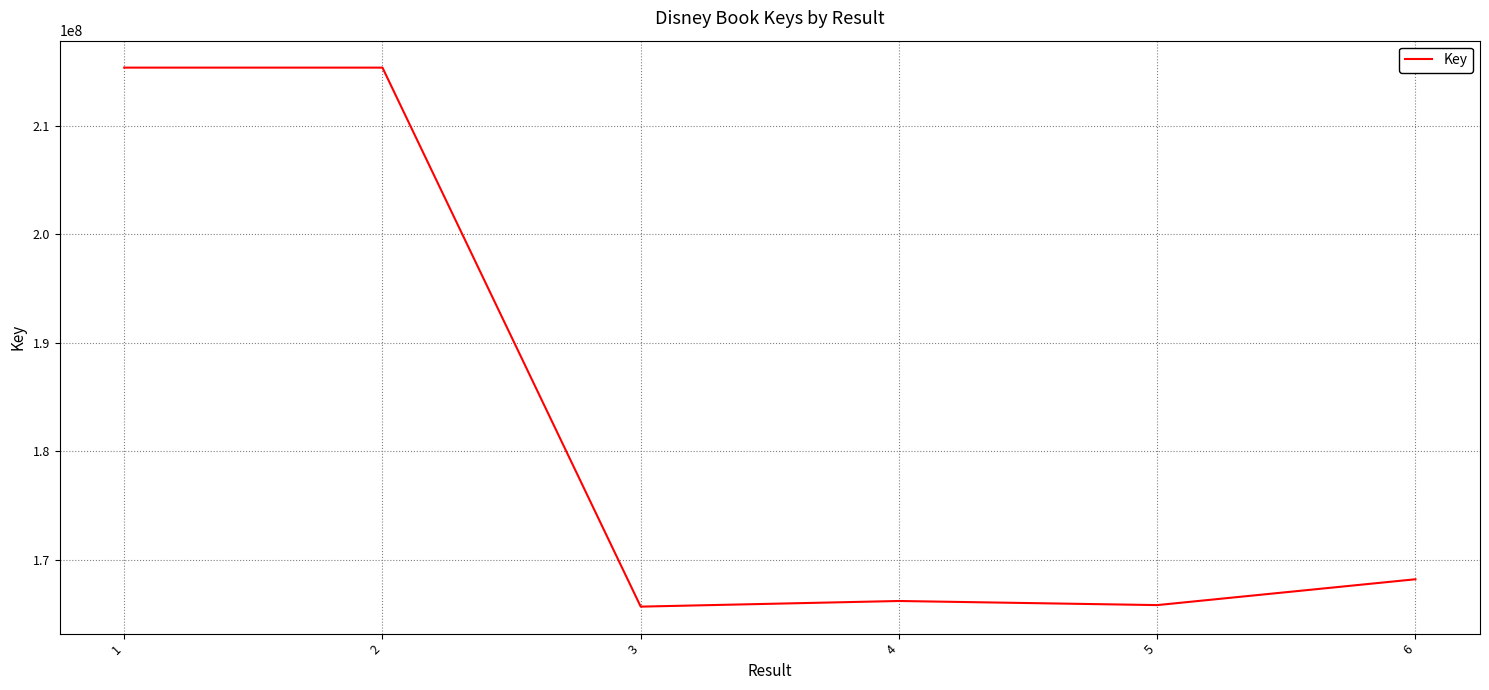

At which category does the data reach its first local valley?

3